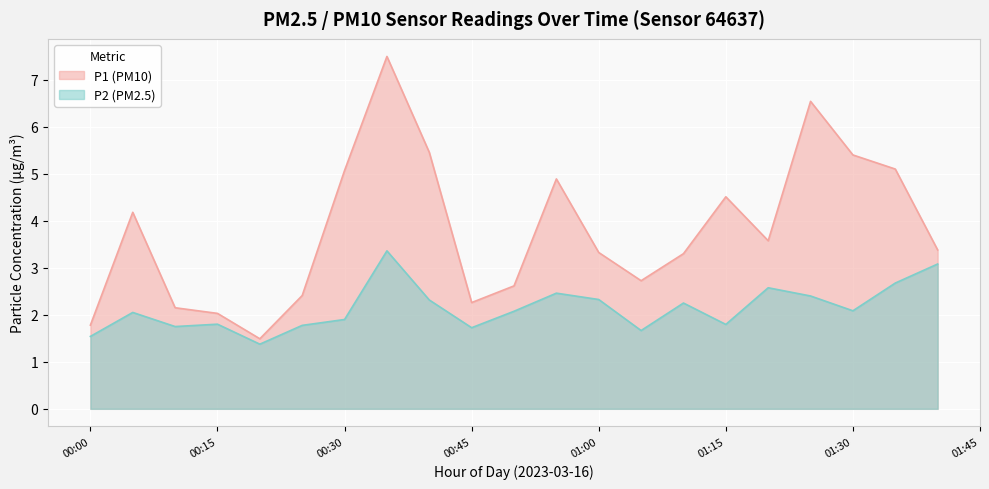

True or false: P2 and P1 cross at least once.

False